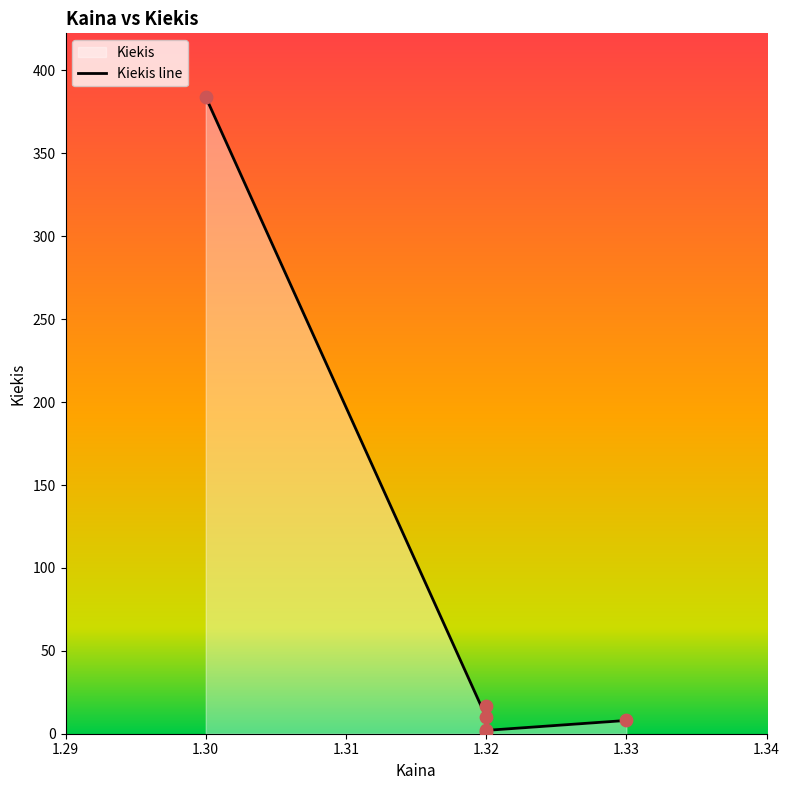

Which has a higher value, 1.32 or 1.32?

1.32